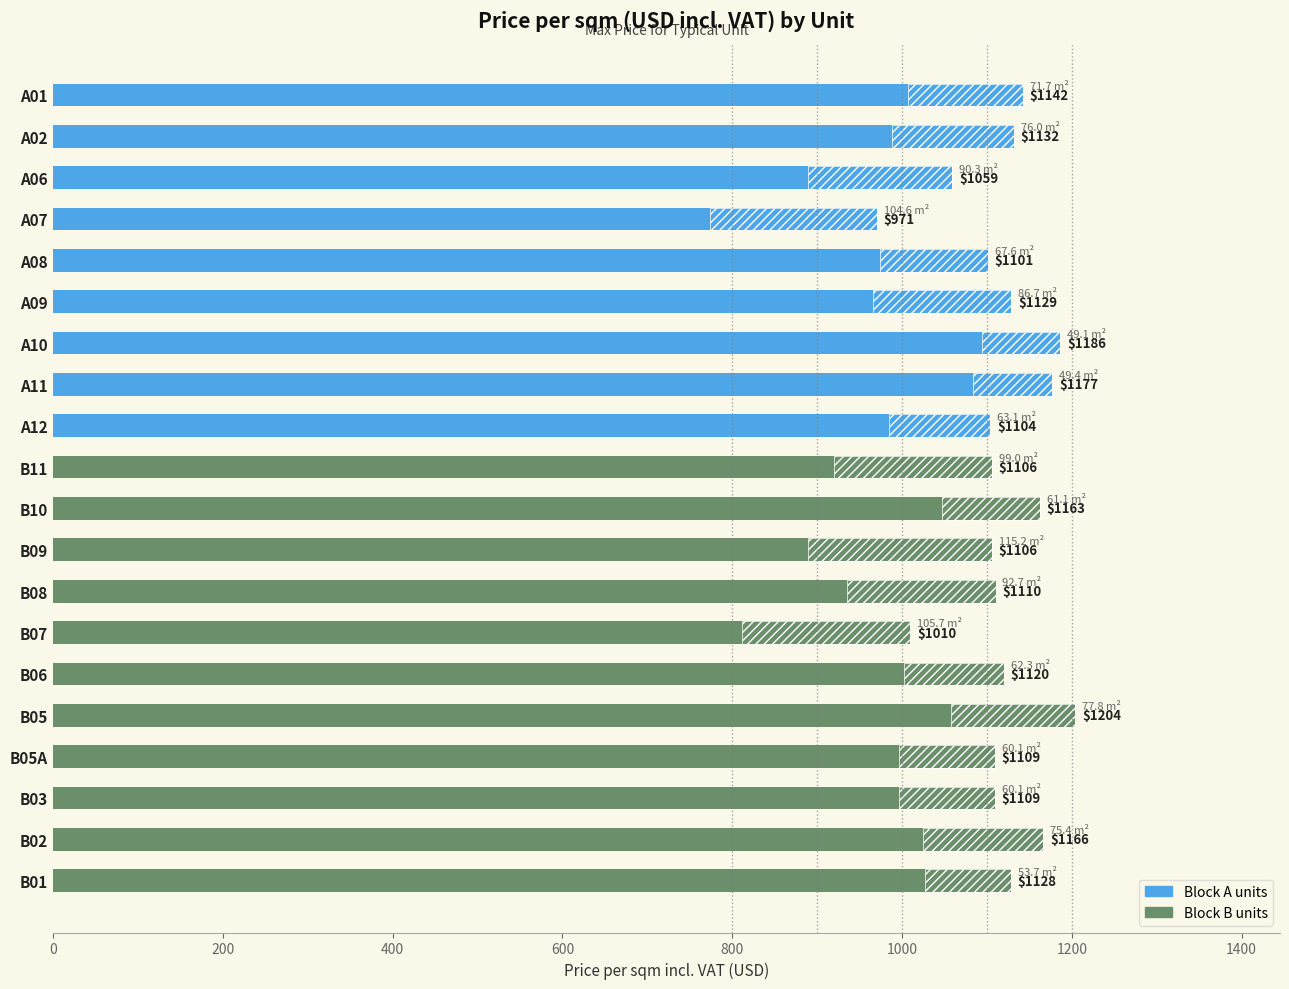

Reading right to left, extract all data points from this chart.

1128.3	1166.2	1109.3	1109.3	1204.3	1120.0	1009.9	1110.1	1106.0	1162.6	1105.8	1104.0	1176.9	1186.5	1128.7	1101.0	970.5	1059.0	1131.6	1142.3